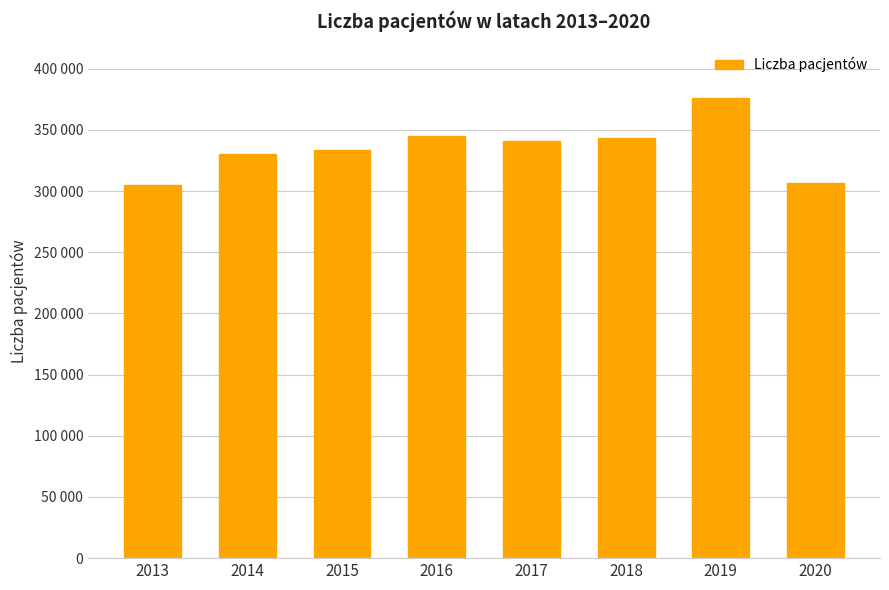

Does the chart contain any negative values?

No